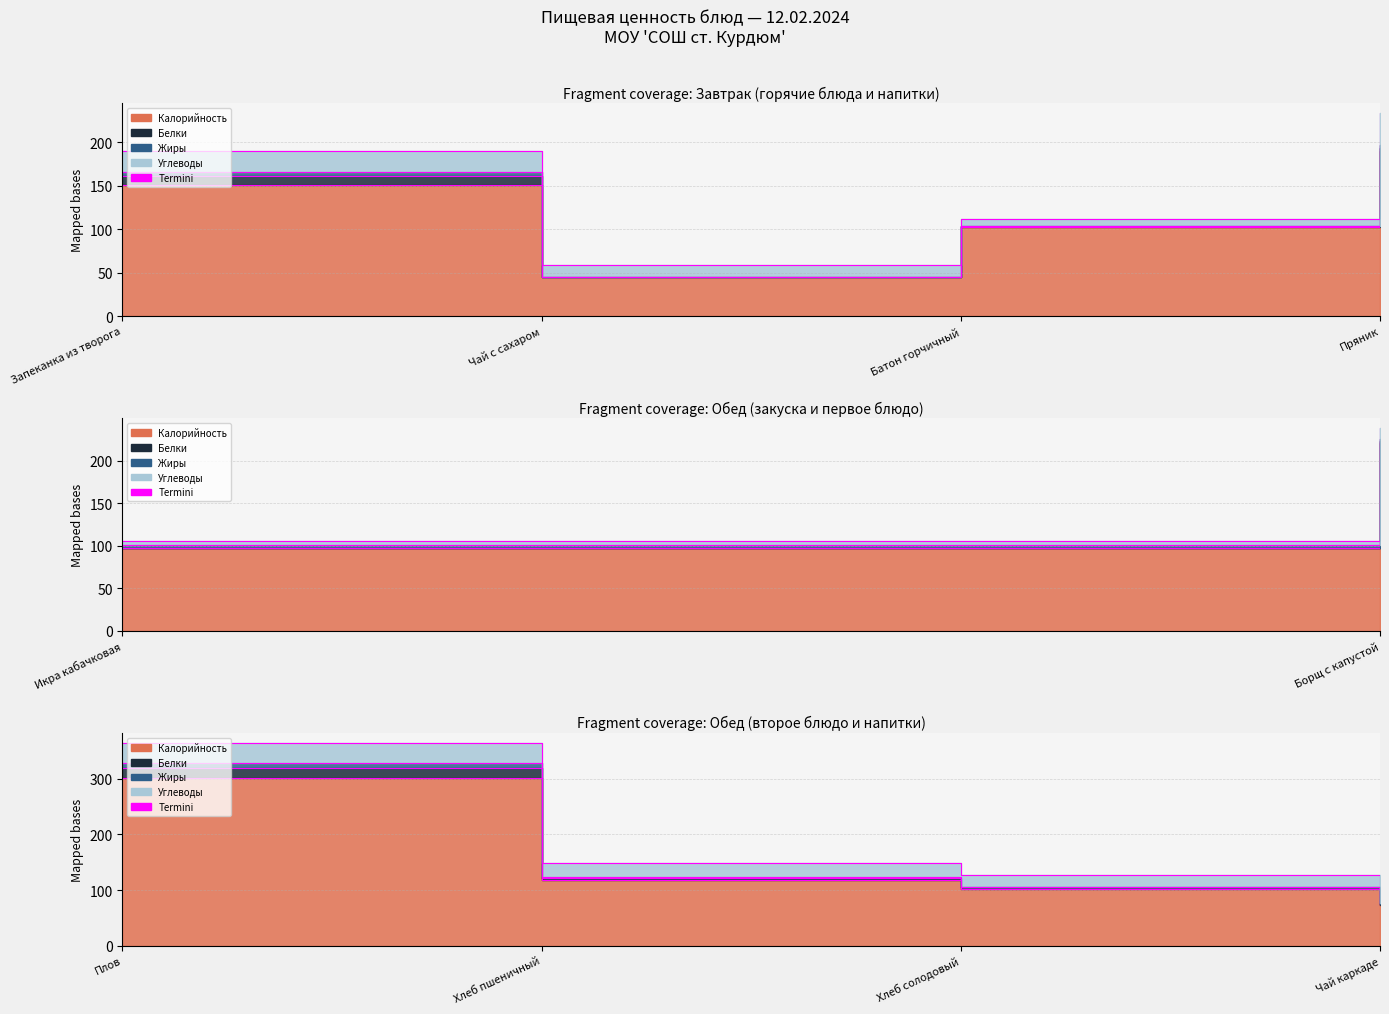

True or false: Жиры and Калорийность intersect in this chart.

False